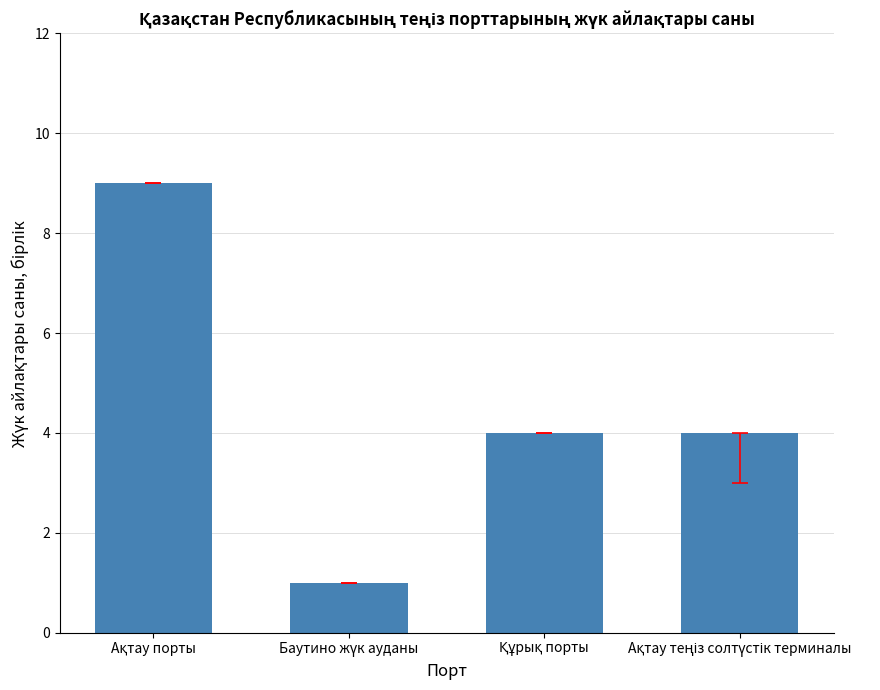

How many bars are there in total?

4